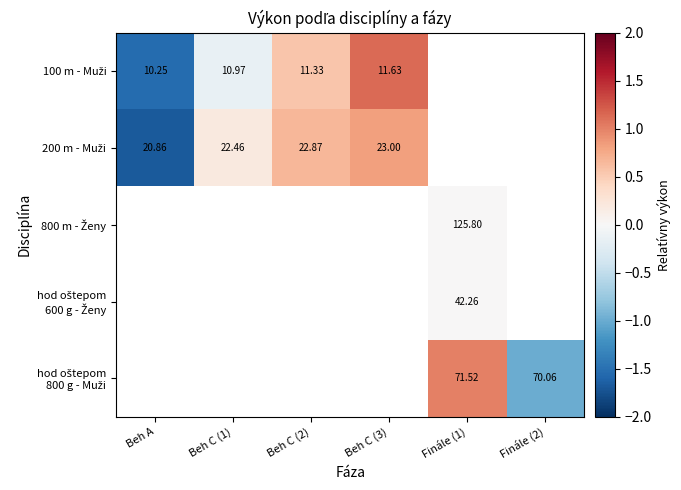

Which series changed the most between Finále (1) and Finále (2)?

hod oštepom 800 g - Muži